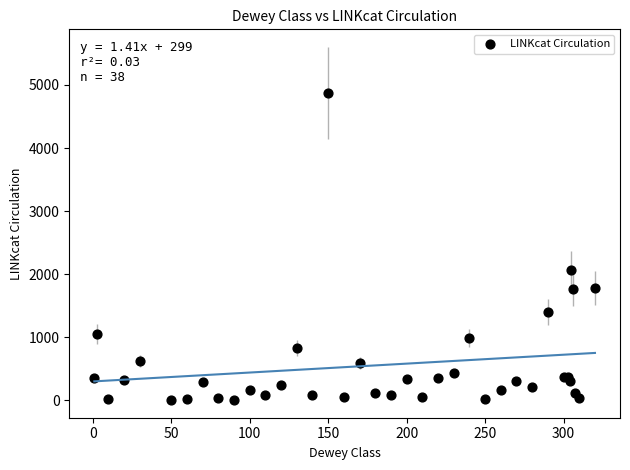

What Y value in the scatter plot is closest to 2437?

2060